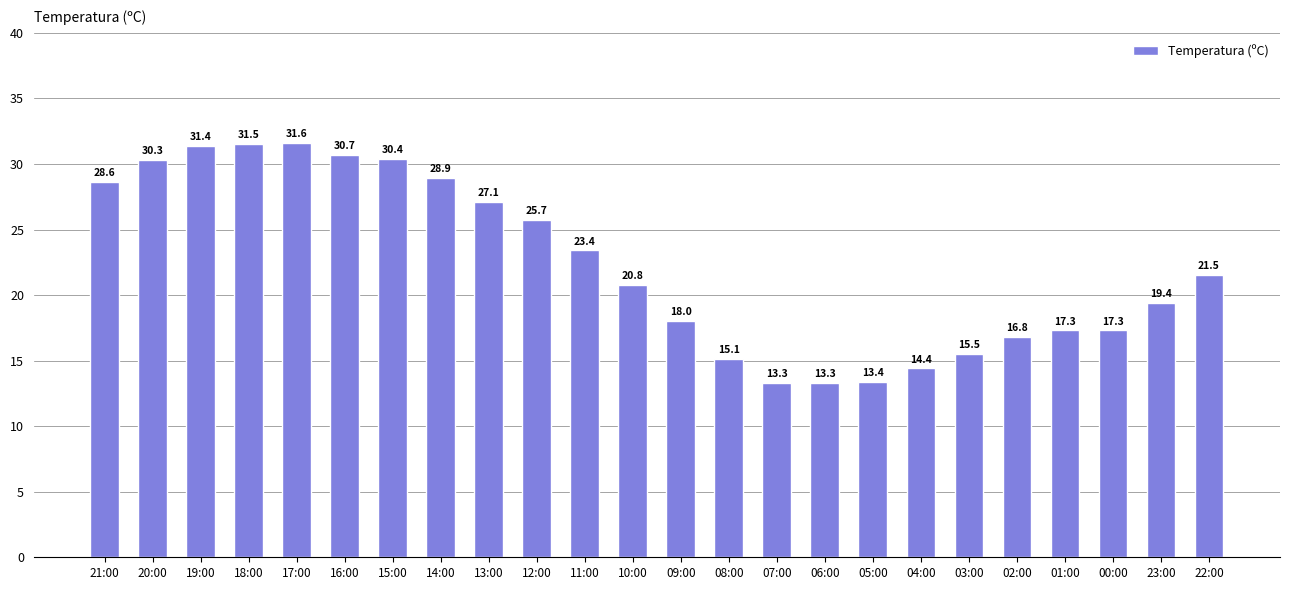

How many distinct data groups are displayed?

1